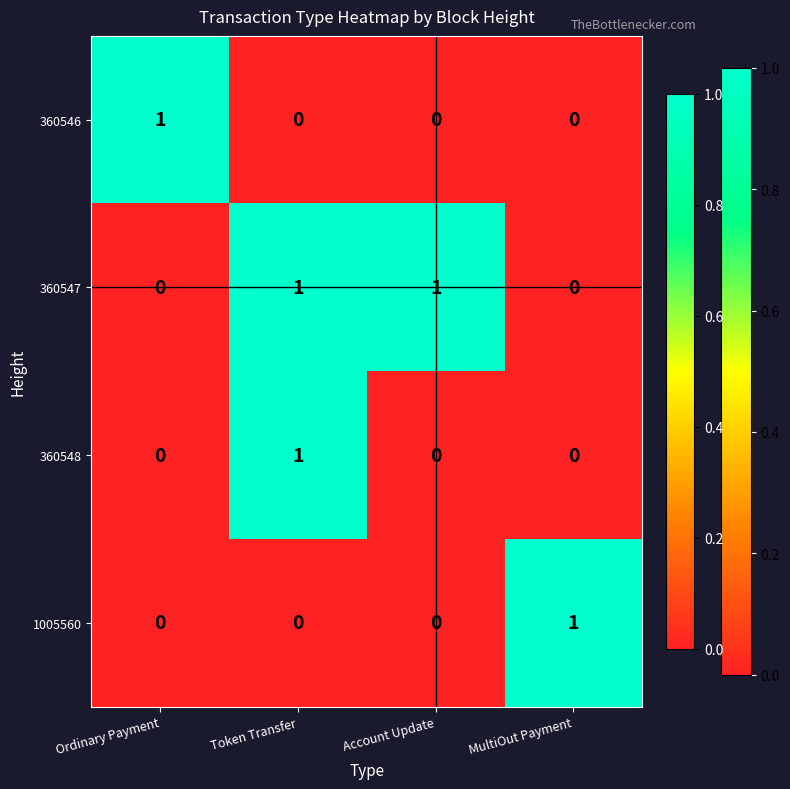

Which series has the largest total across all categories?

360547